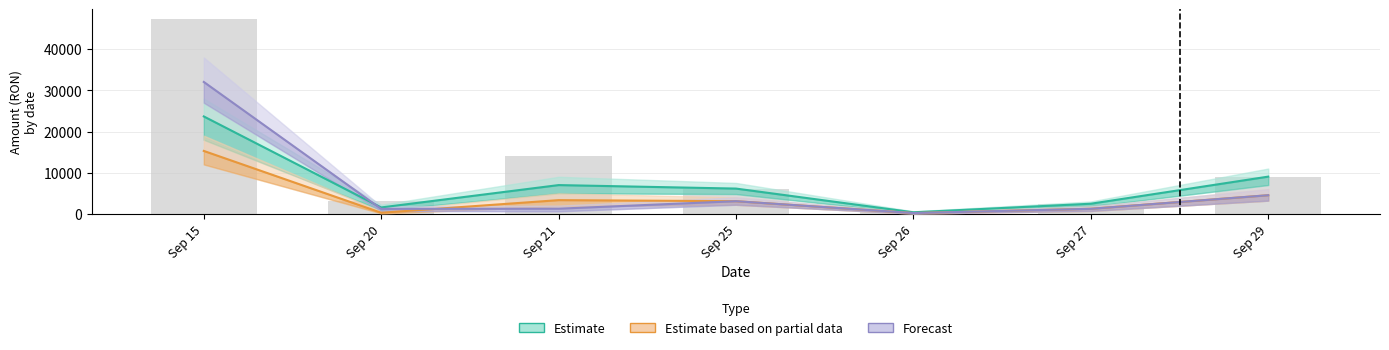

What is the value of the Estimate based on partial data bar at the 2nd from the left?

257.7